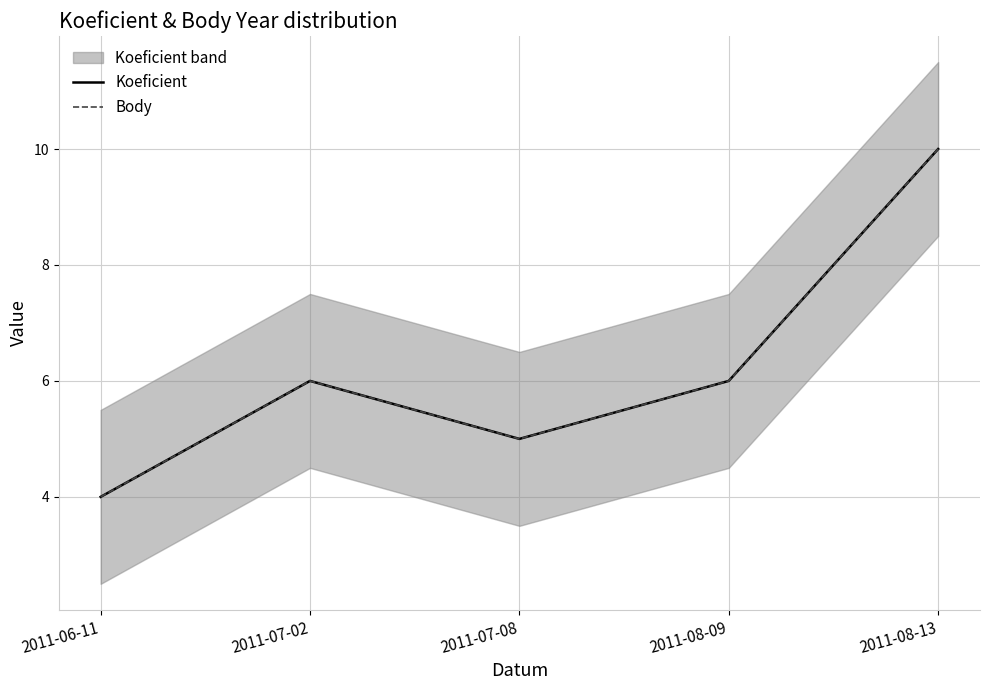

Which series changed the most between 2011-06-11 and 2011-07-02?

Koeficient